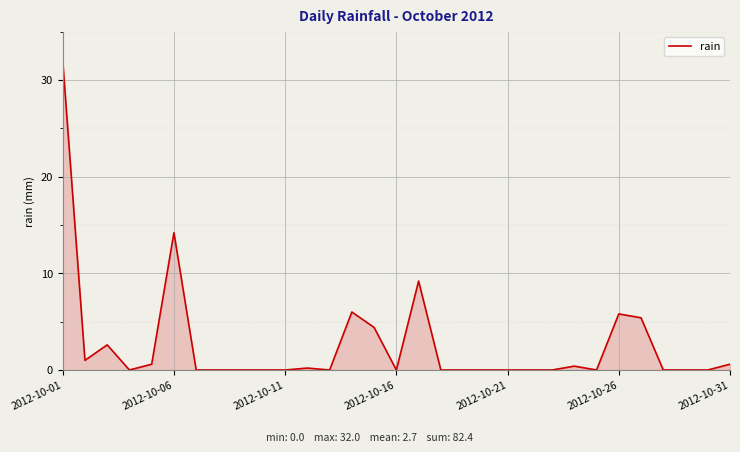

True or false: there are more than 1 points higher than both neighbors.

True